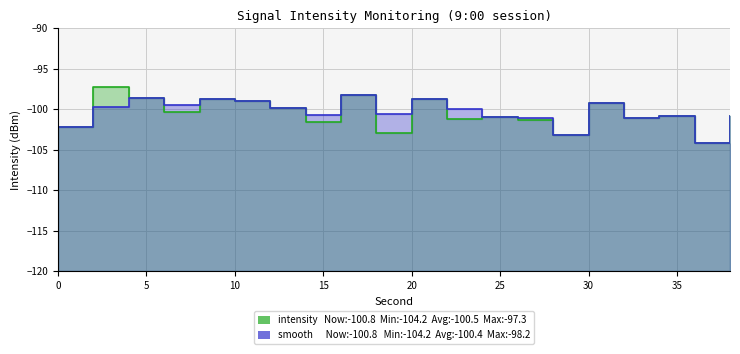

True or false: smooth and intensity(dBm) cross at least once.

False